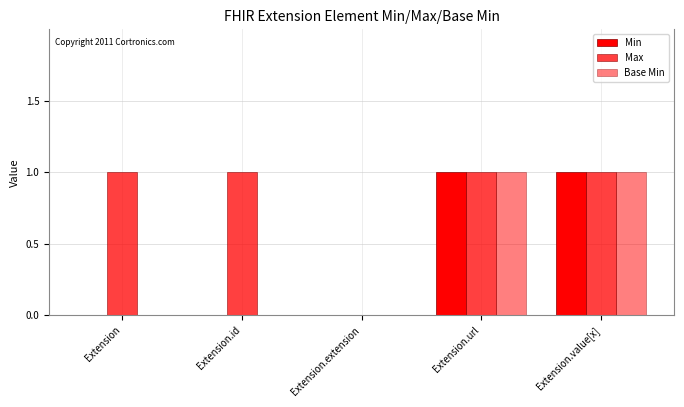

Rank the series by their maximum value, from lowest to highest.

Min, Max, Base Min